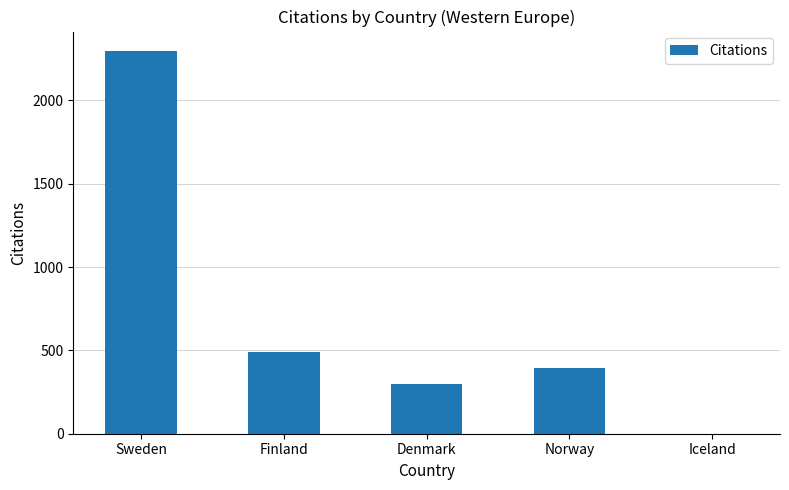

Is it true that the value at Denmark is 191?

False